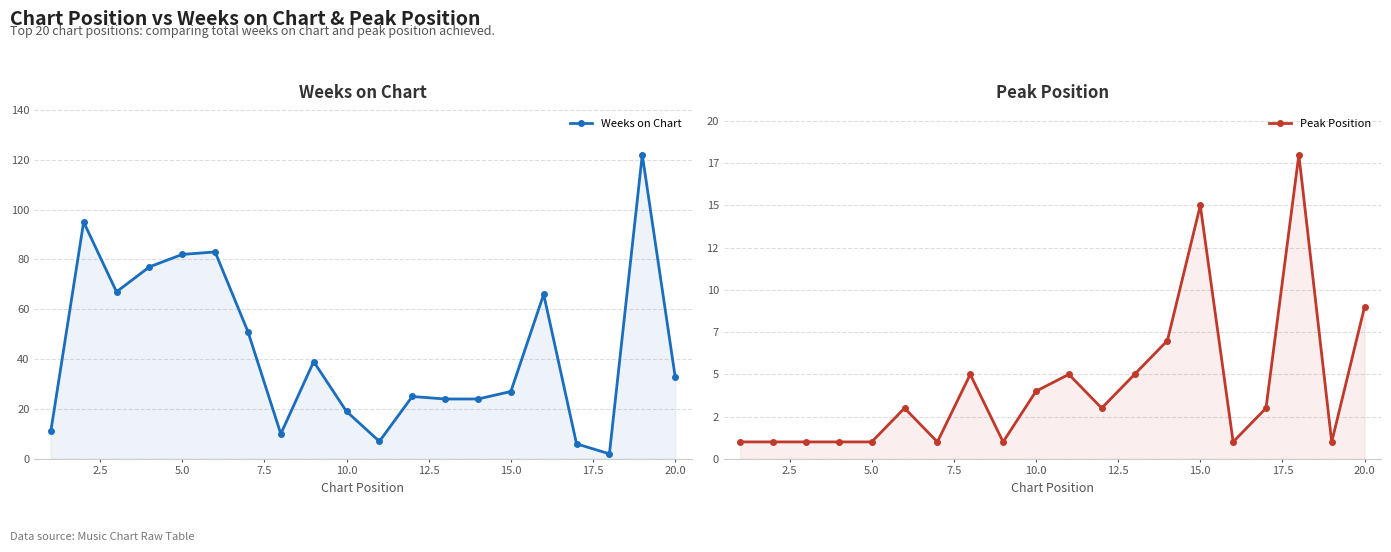

What is the lowest value of the Weeks on Chart series?

2